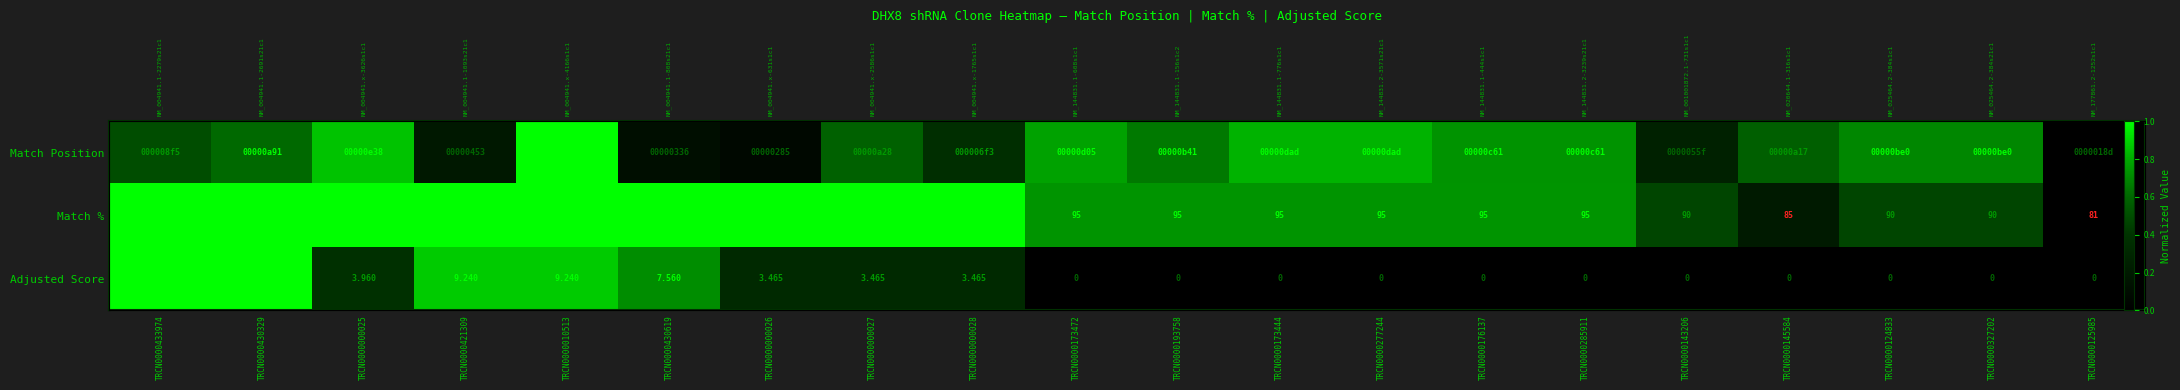

How many values in Adjusted Score are above zero?

9